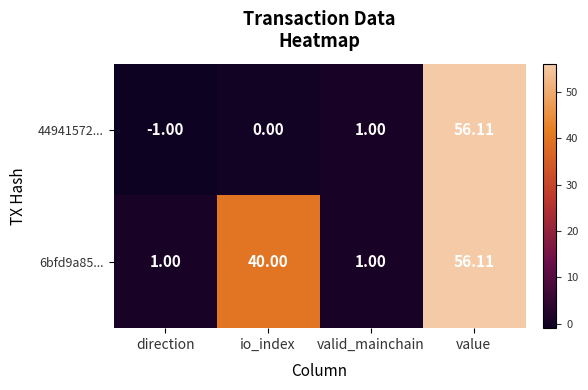

What is the spread (max minus min) of values at io_index?

40.0